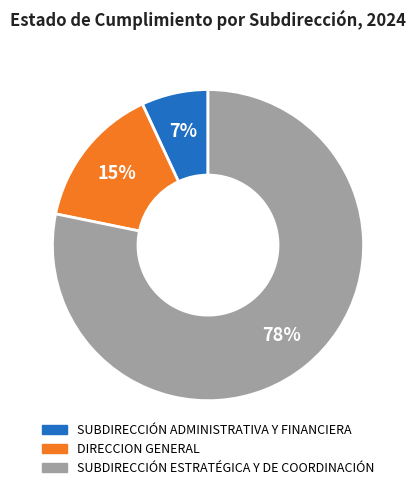

Is it true that DIRECCION GENERAL is 26% of the pie?

False